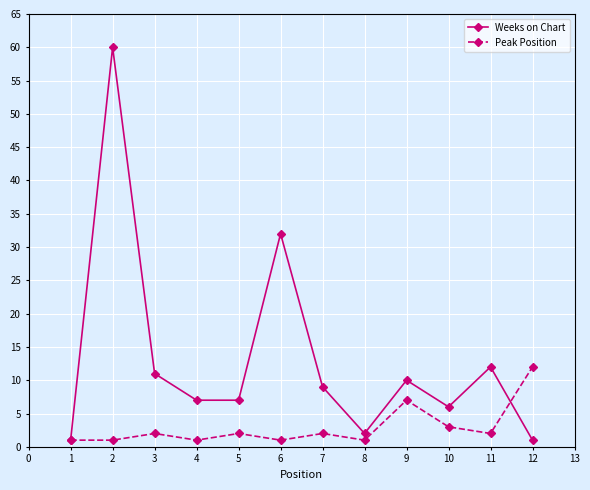

At which label is Peak Position closest to 6?

9